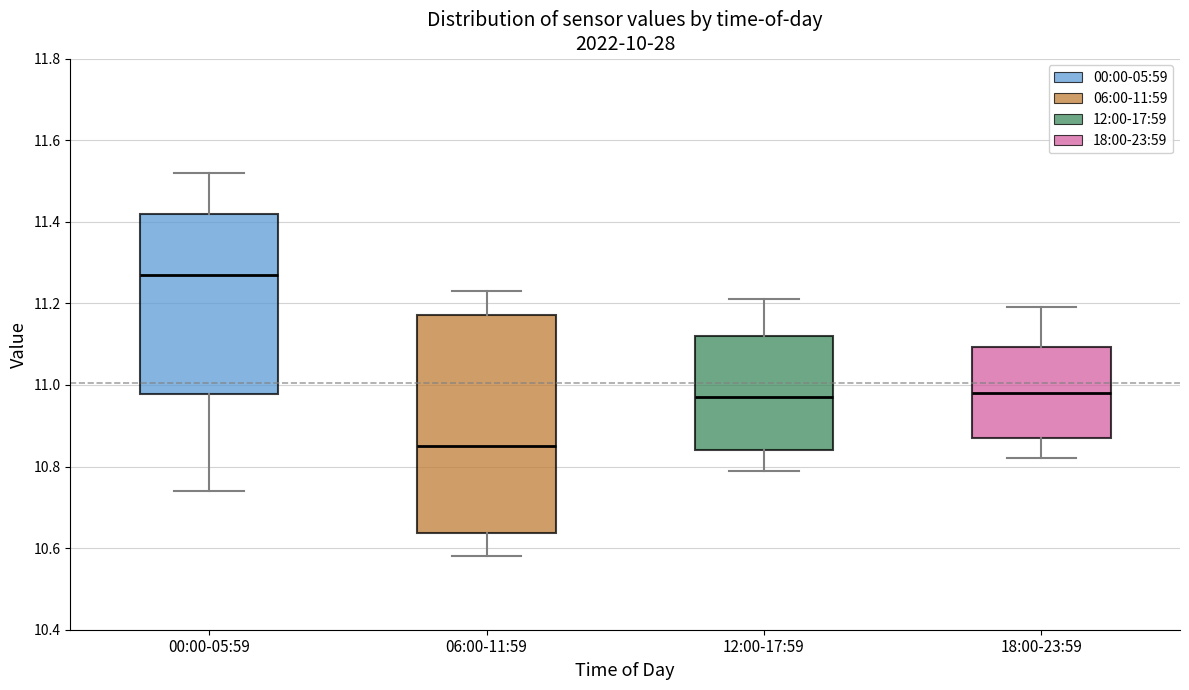

Reading left to right, read every box against the y-axis: the position of its median line, the range the box covers, and the ends of its whiskers. The values are not printed on the chart, so give them approximately, as read against the axis.

00:00-05:59: median 11.28, box 10.98 to 11.42, whiskers 10.74 to 11.52
06:00-11:59: median 10.86, box 10.64 to 11.18, whiskers 10.58 to 11.24
12:00-17:59: median 10.98, box 10.84 to 11.12, whiskers 10.80 to 11.22
18:00-23:59: median 10.98, box 10.88 to 11.10, whiskers 10.82 to 11.20